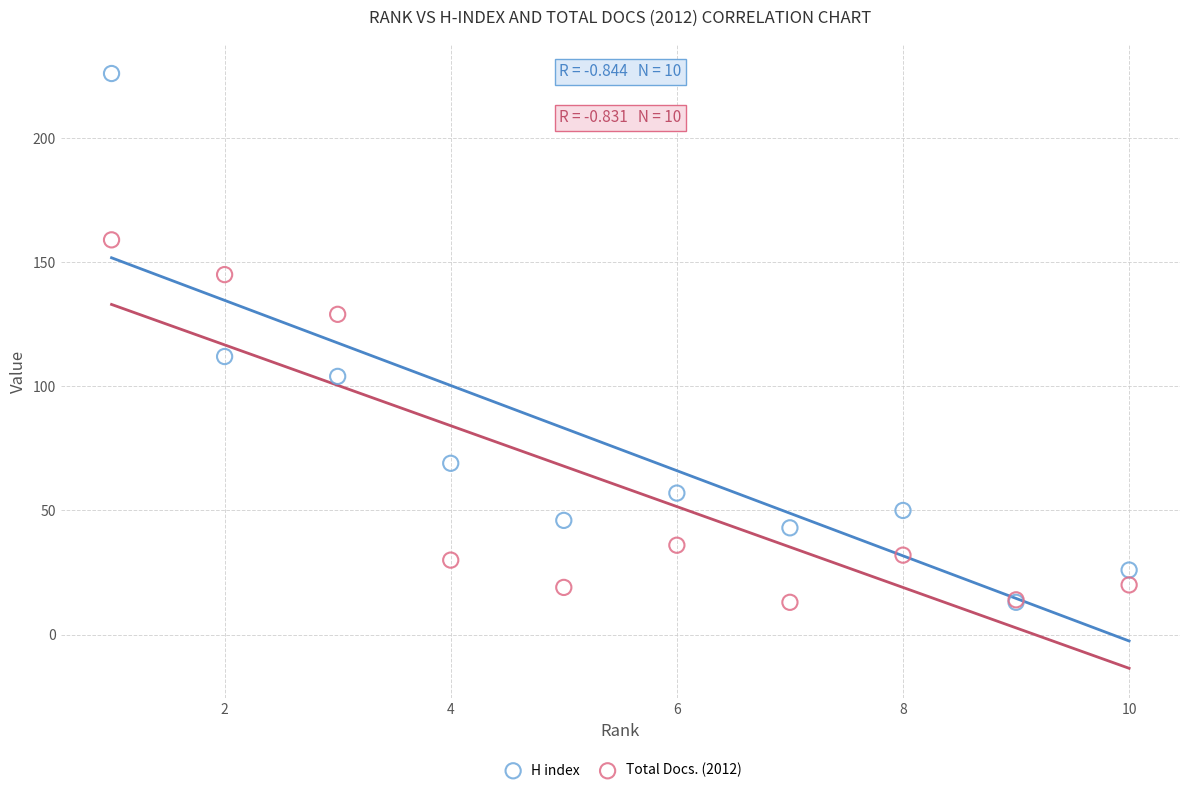

What are all the series names shown in the legend?

H index, Total Docs. (2012)